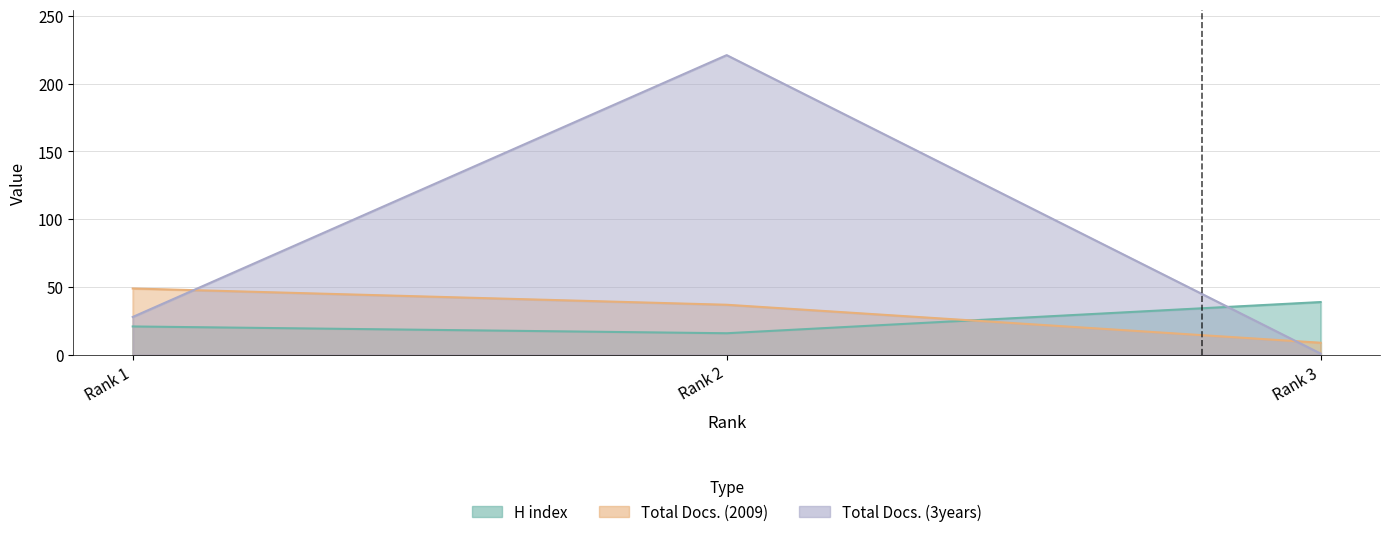

How many lines are shown in the chart?

3